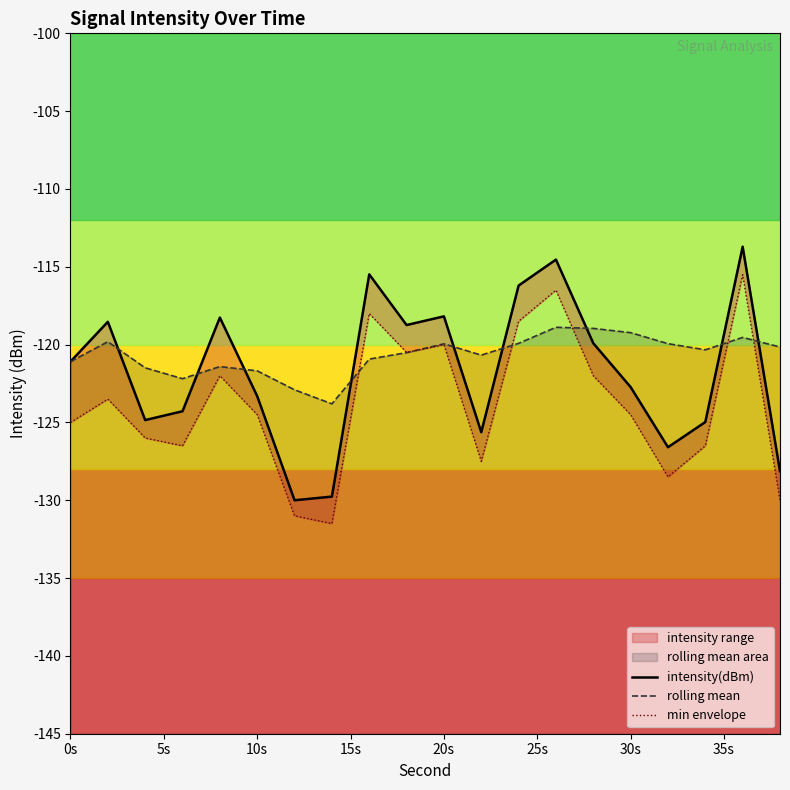

List the series in order of their peak value, highest first.

intensity(dBm), min envelope, rolling mean